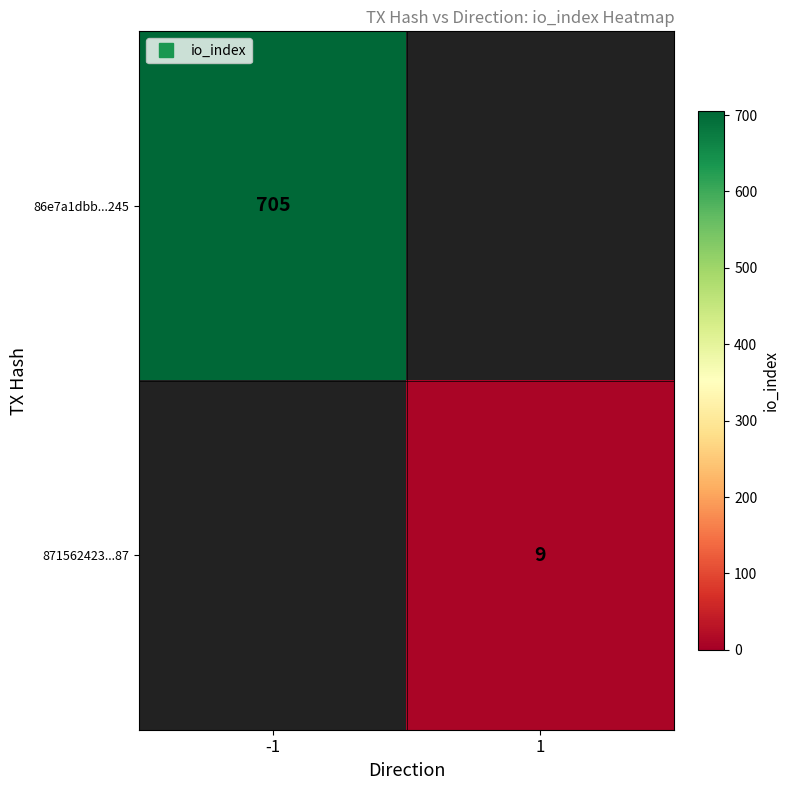

At how many categories does at least one series exceed 609?

1